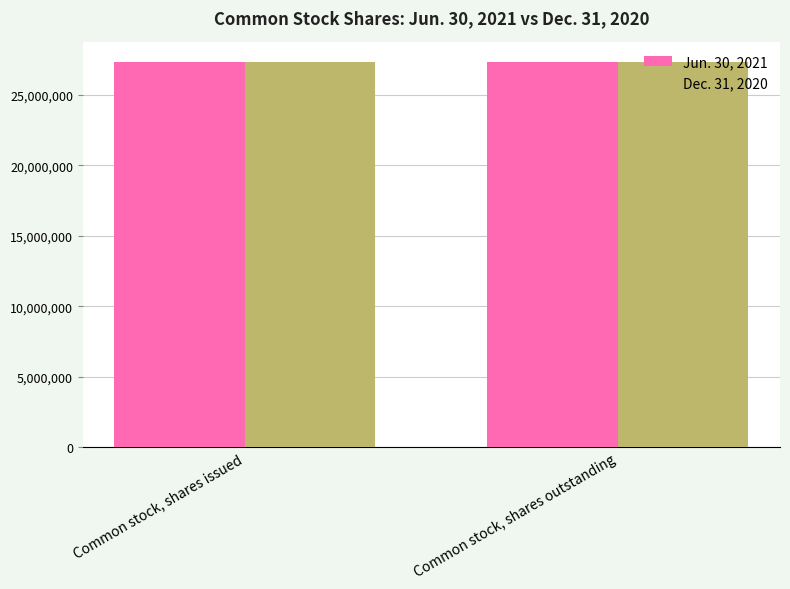

Rank the series at Common stock, shares issued from highest to lowest value.

Jun. 30, 2021, Dec. 31, 2020